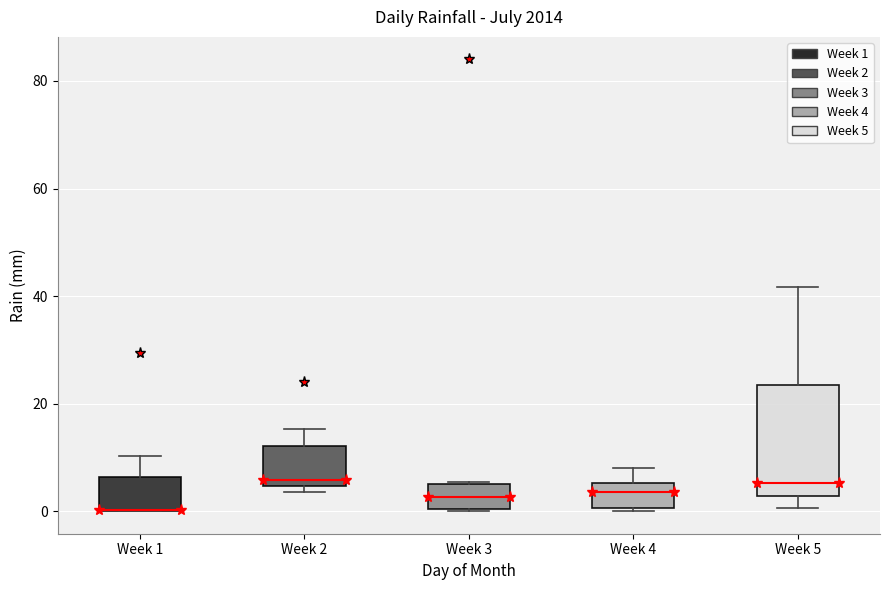

Reading left to right, read every box against the y-axis: the position of its median line, the range the box covers, and the ends of its whiskers. The values are not printed on the chart, so give them approximately, as read against the axis.

Week 1: median 0 (drawn on the box's lower edge), box 0 to 6, whiskers 0 to 10
Week 2: median 6, box 4 to 12, whiskers 4 (just below the box's lower edge) to 16
Week 3: median 2, box 0 to 6, whiskers 0 to 6
Week 4: median 4, box 0 to 6, whiskers 0 to 8
Week 5: median 6, box 2 to 24, whiskers 0 to 42